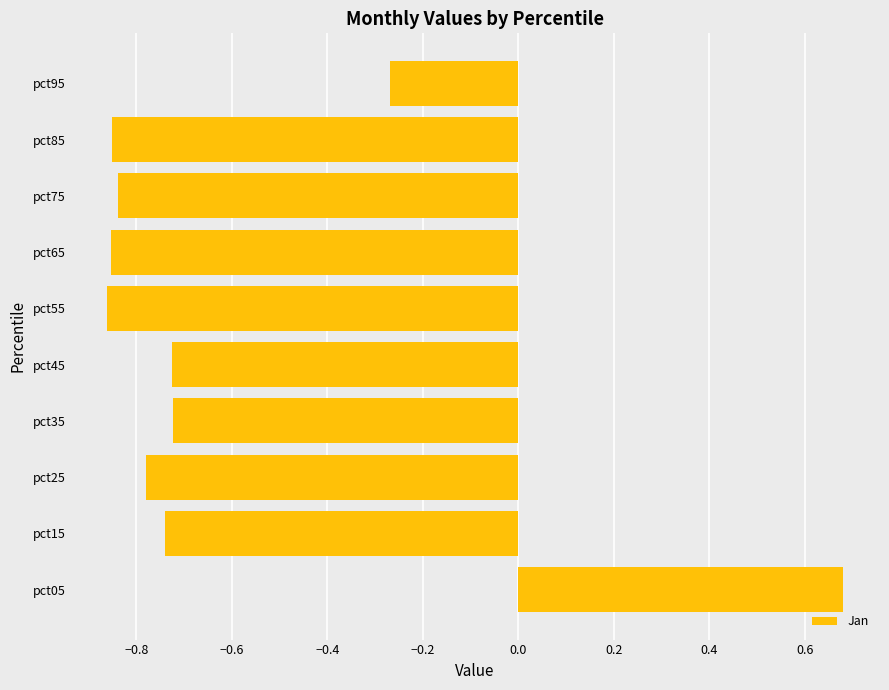

Count the number of values greater than 0.

1